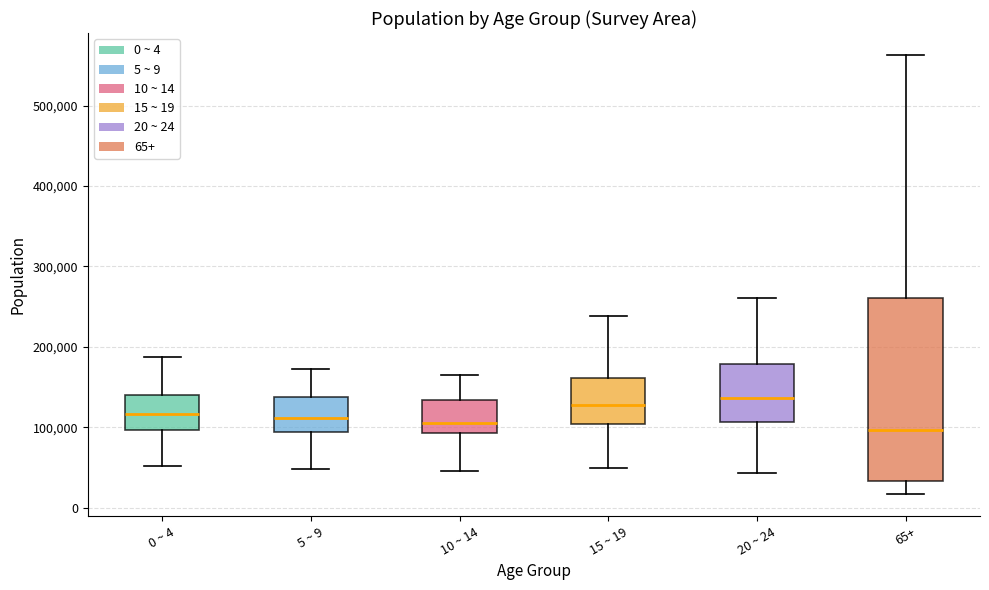

Comparing the boxes themselves (not the whiskers), which one is the tallest?

65+